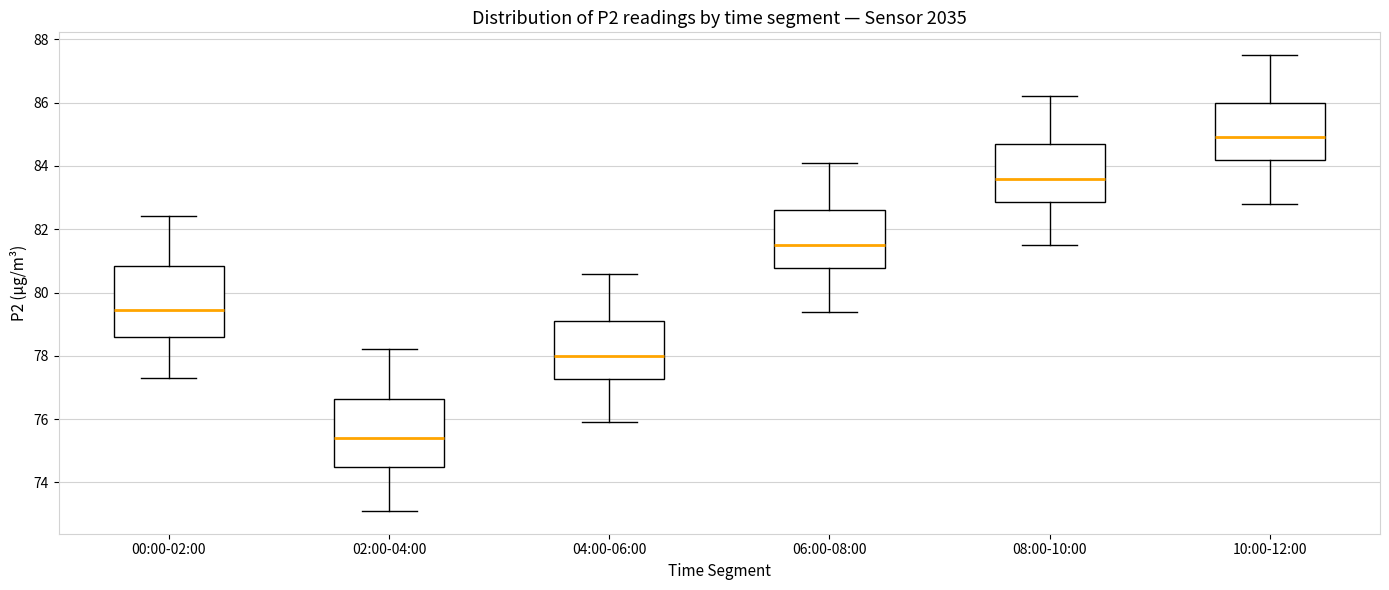

Where does the median line of the box for 10:00-12:00 sit on the y-axis? The values are not printed on the chart, so give them approximately, as read against the axis.

85.0